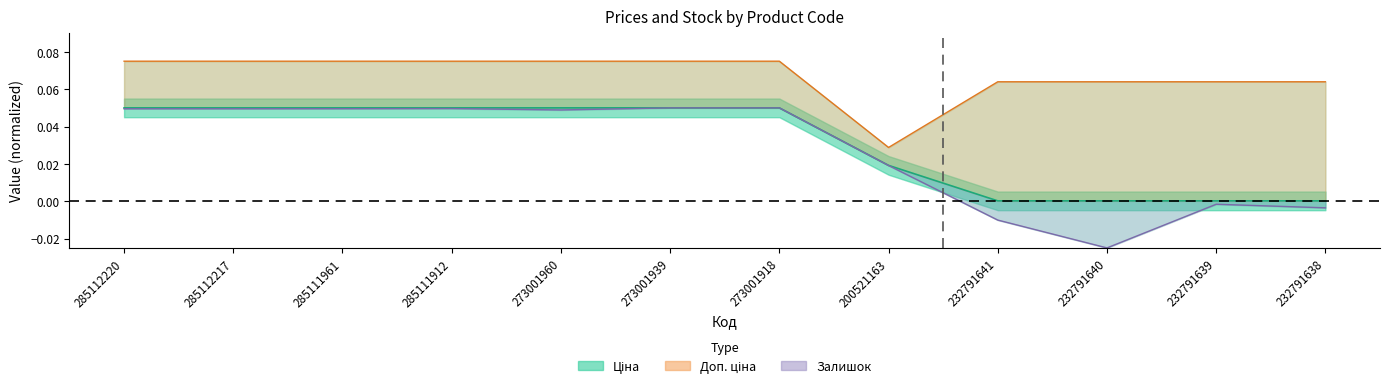

What is the label of the 1st point from the right?

232791638